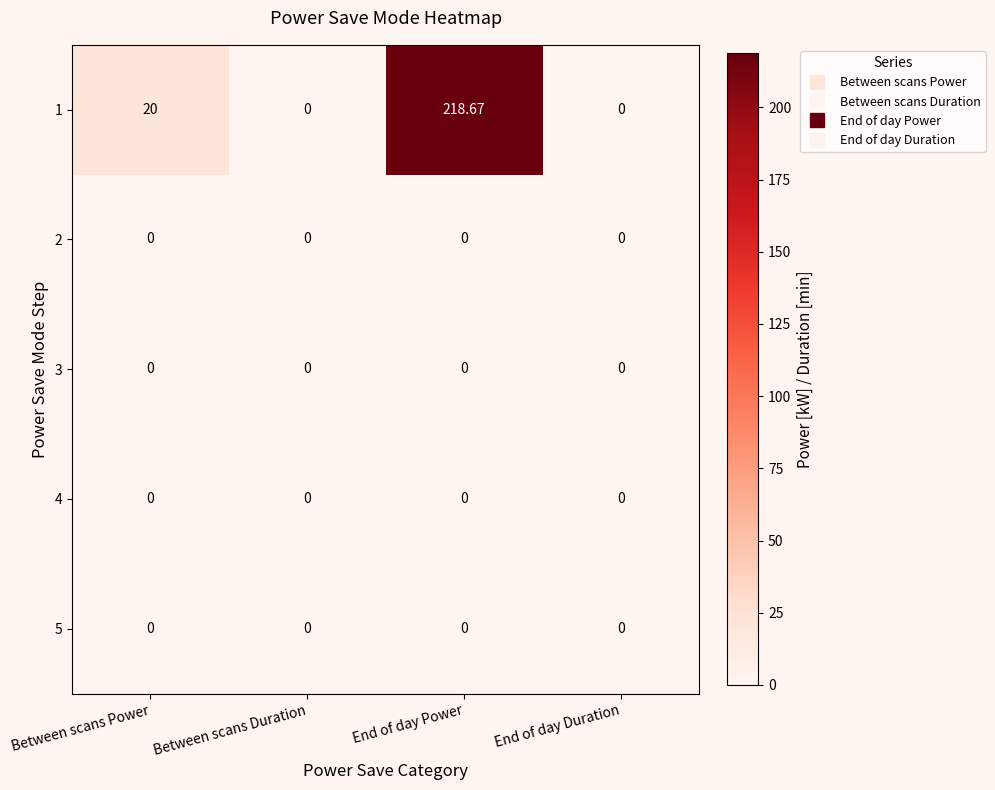

Which category has the highest value across all series?

End of day Power